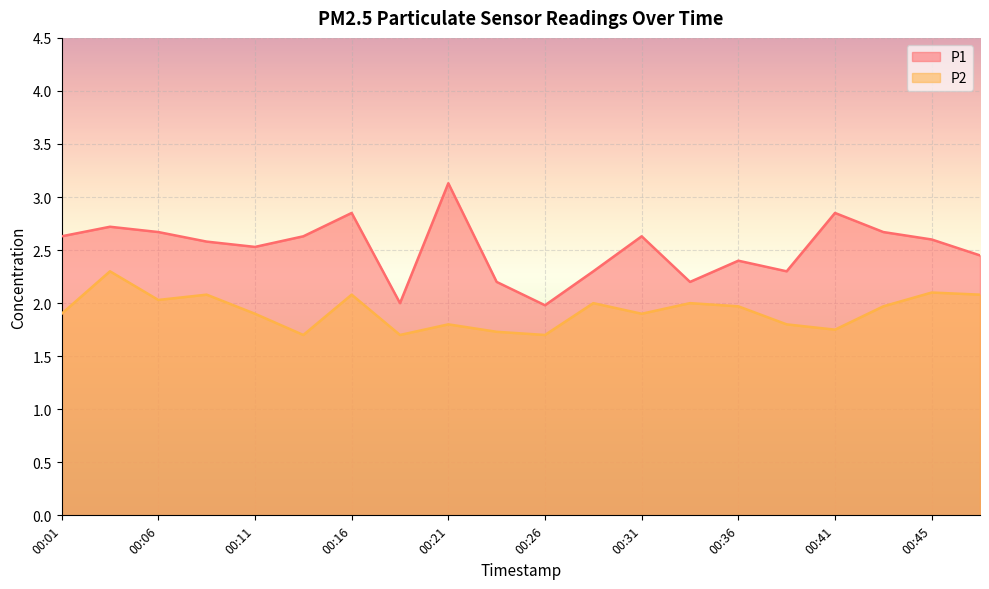

What is the value of the P2 point at the 14th from the left?

2.0